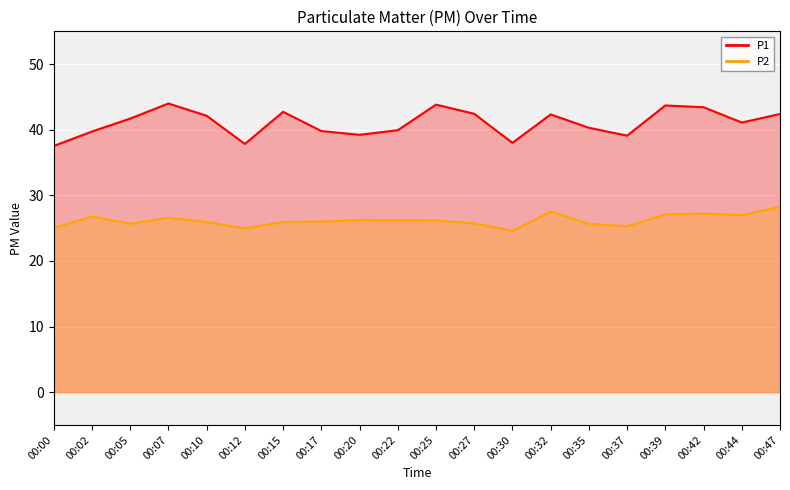

Reading left to right, transcribe all the data shown in this chart.

P1: 37.5	39.7	41.7	44.0	42.1	37.8	42.7	39.8	39.2	39.9	43.8	42.4	38.0	42.3	40.3	39.1	43.7	43.4	41.1	42.4
P2: 25.0	26.8	25.7	26.6	25.9	25.0	25.9	26.0	26.2	26.2	26.2	25.7	24.6	27.5	25.7	25.3	27.1	27.2	27.0	28.2